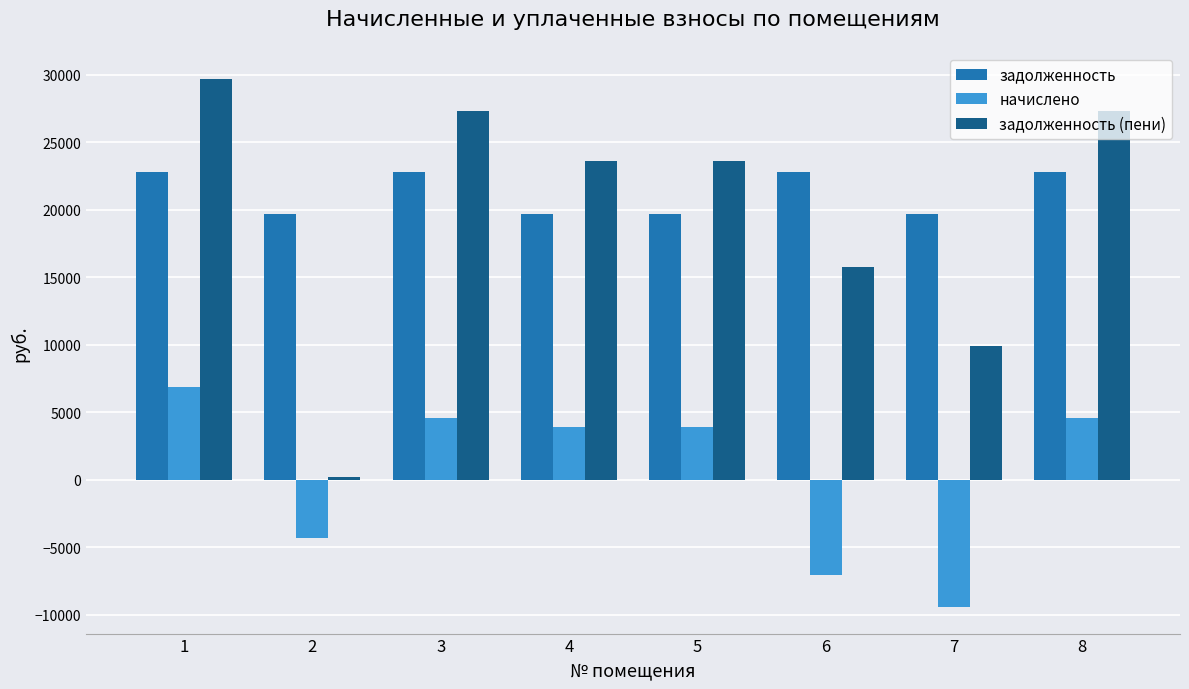

Between 1 and 7, which series saw the biggest shift?

задолженность (пени)